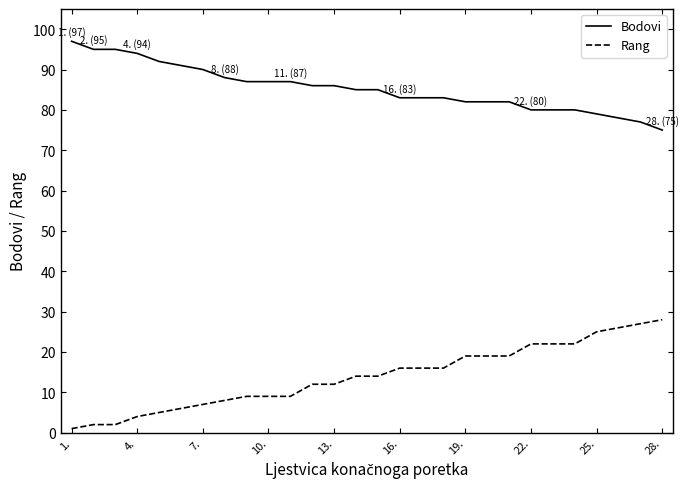

What is the difference between the second highest and second lowest values in the Bodovi series?

18